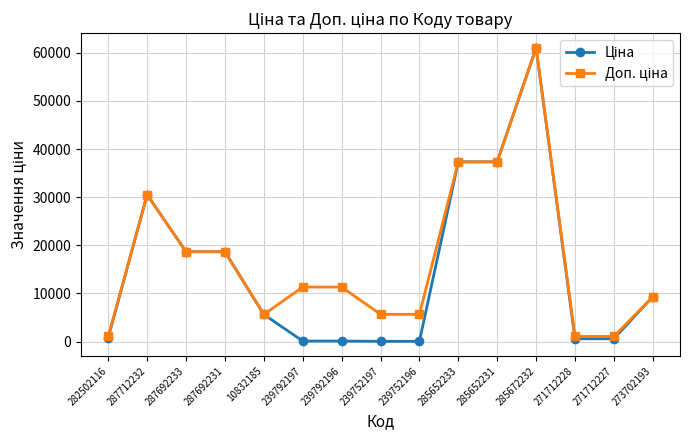

At how many categories does at least one series exceed 16196?

6